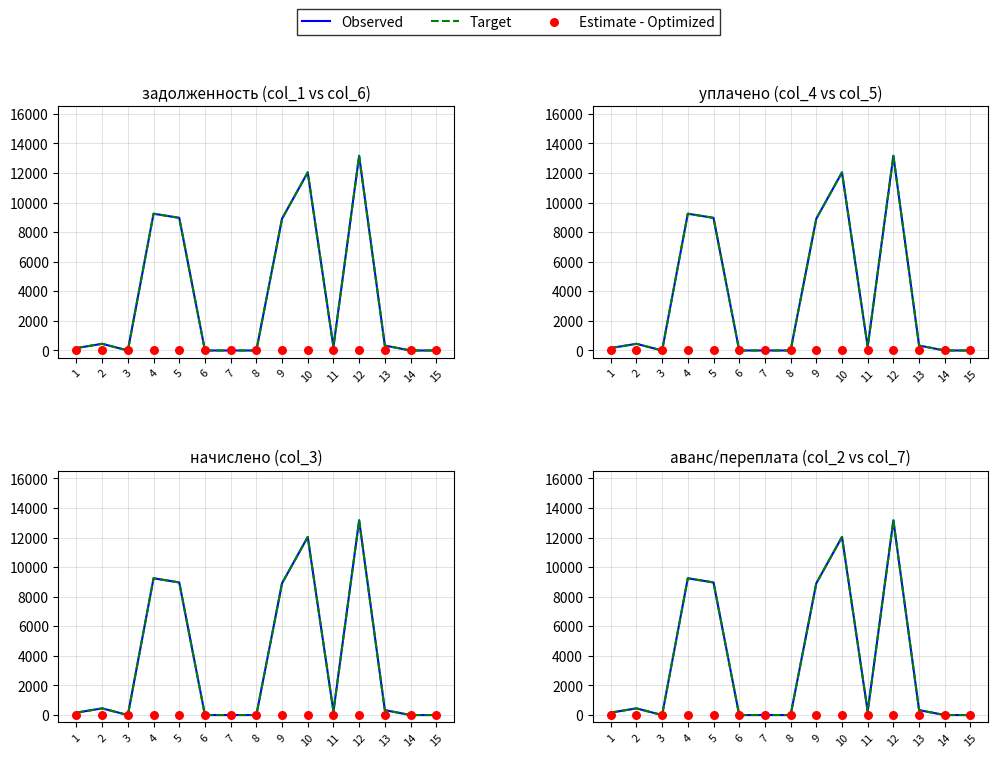

Is the value of Target at 5 greater than the value of Observed at 4?

No